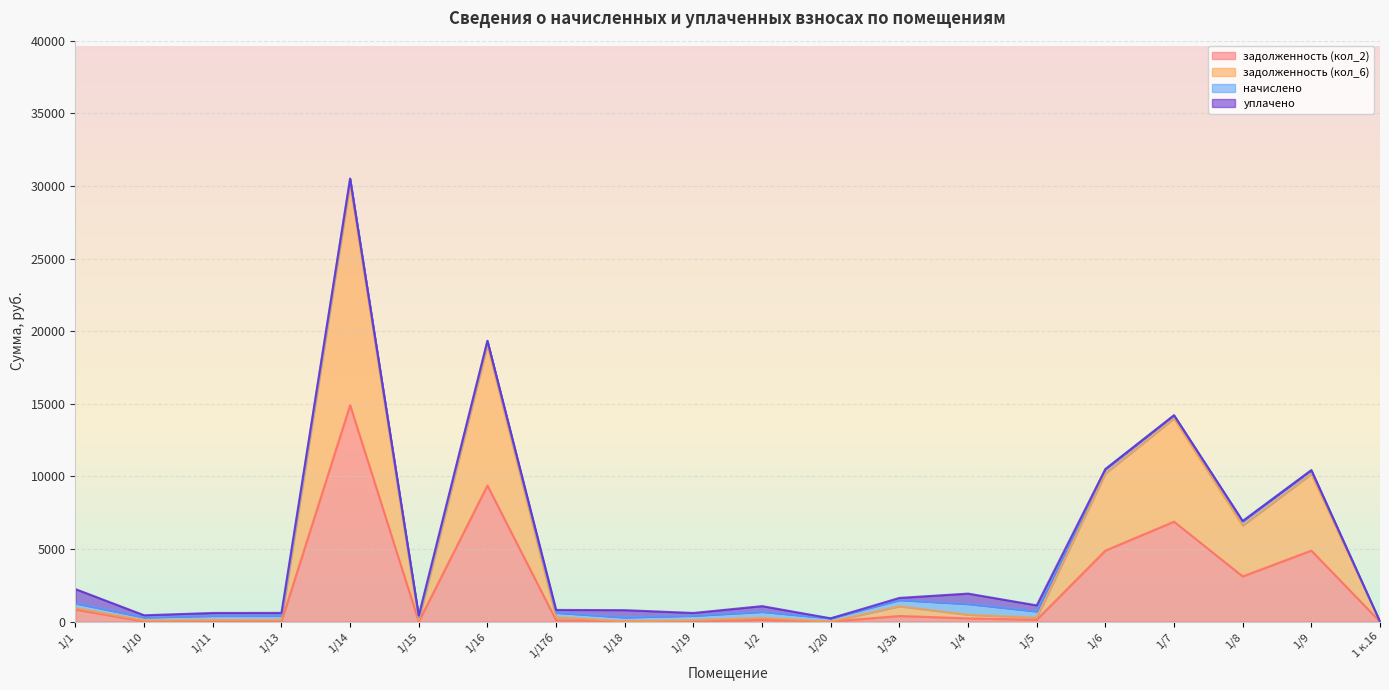

True or false: задолженность (кол_6) and задолженность (кол_2) intersect in this chart.

False